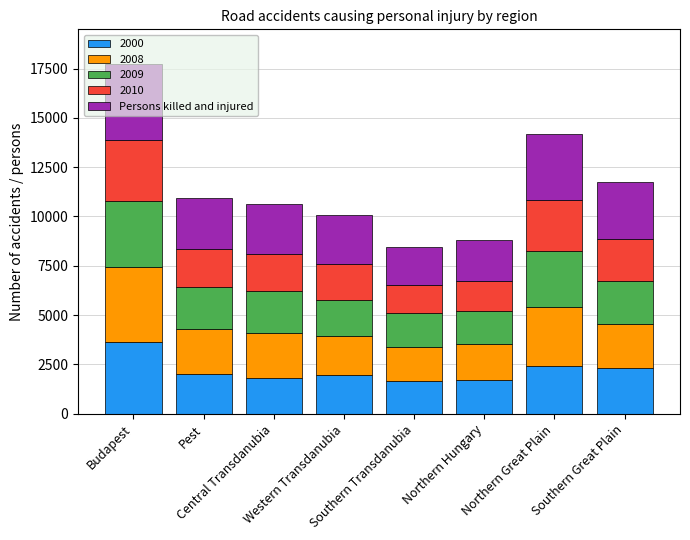

What are all the series names shown in the legend?

2000, 2008, 2009, 2010, Persons killed and injured